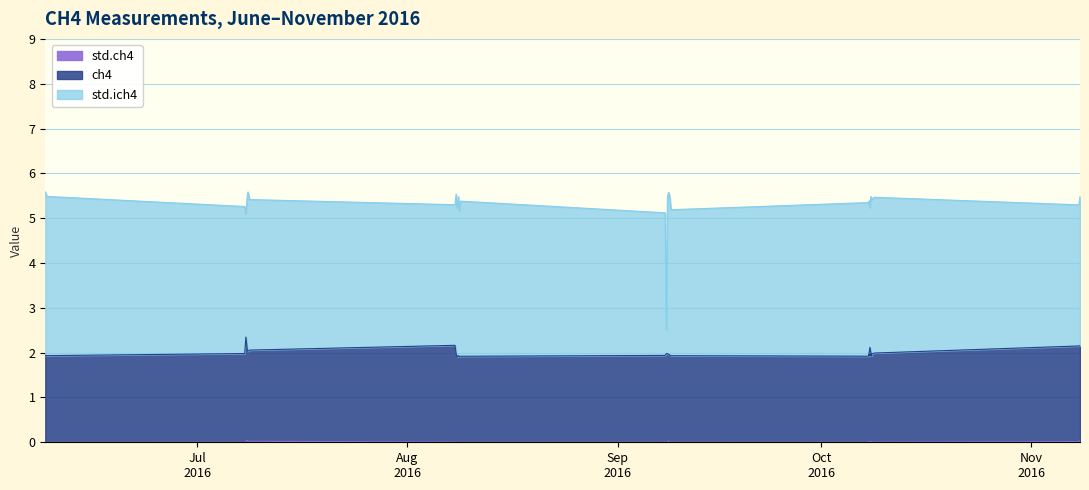

The std.ich4 series shows 6.8 at 2016-08-08T08:21:56. True or false?

False